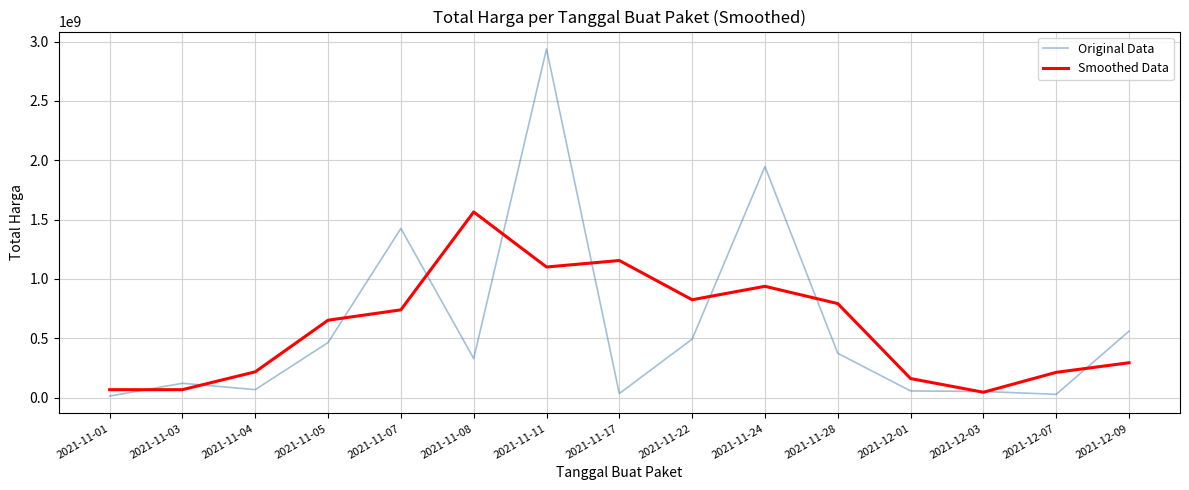

At which label does Original Data first exceed 329124000?

2021-11-05